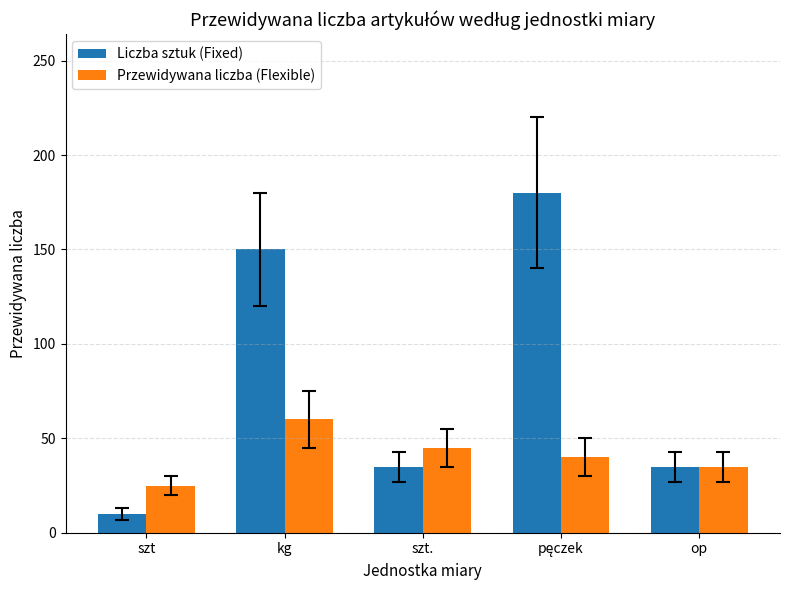

What are all the series names shown in the legend?

Liczba sztuk (Fixed), Przewidywana liczba (Flexible)